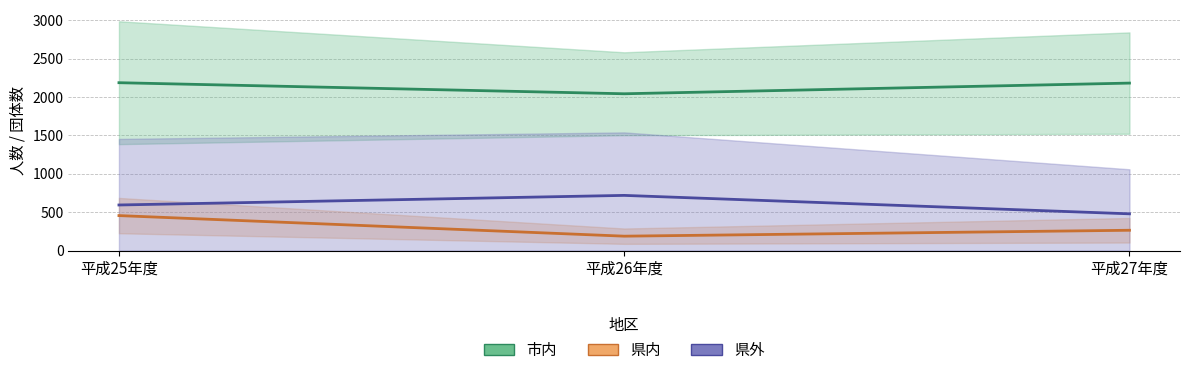

How many distinct data groups are displayed?

3